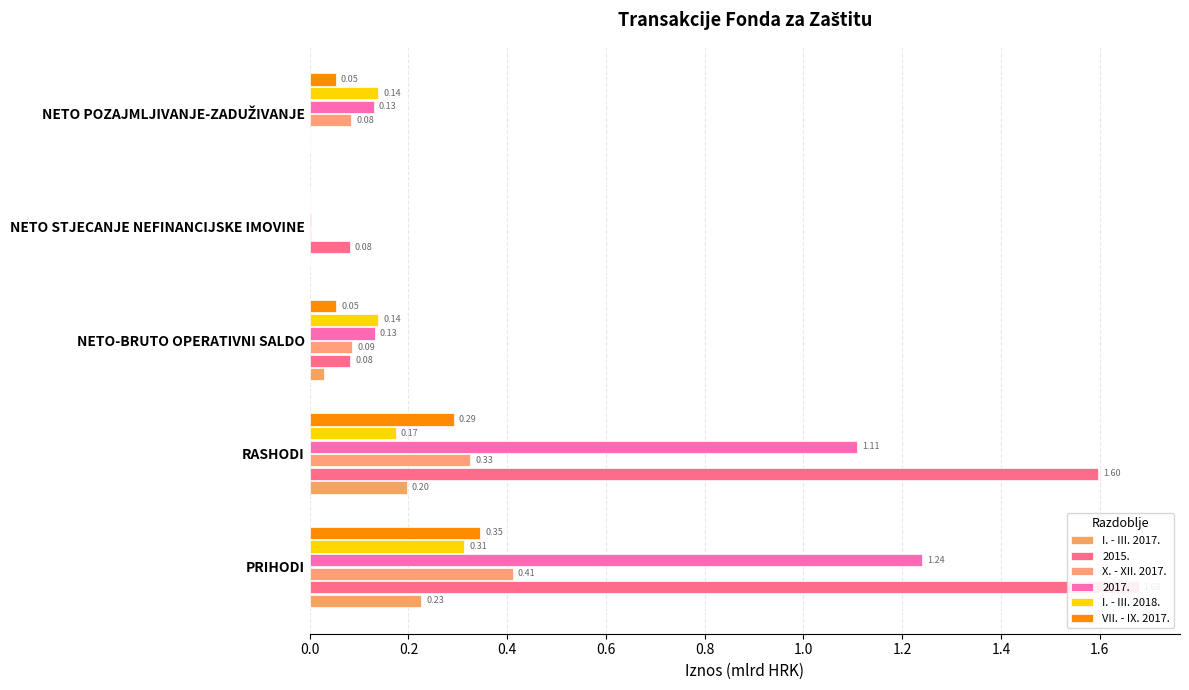

How many bars are there in each group?

4